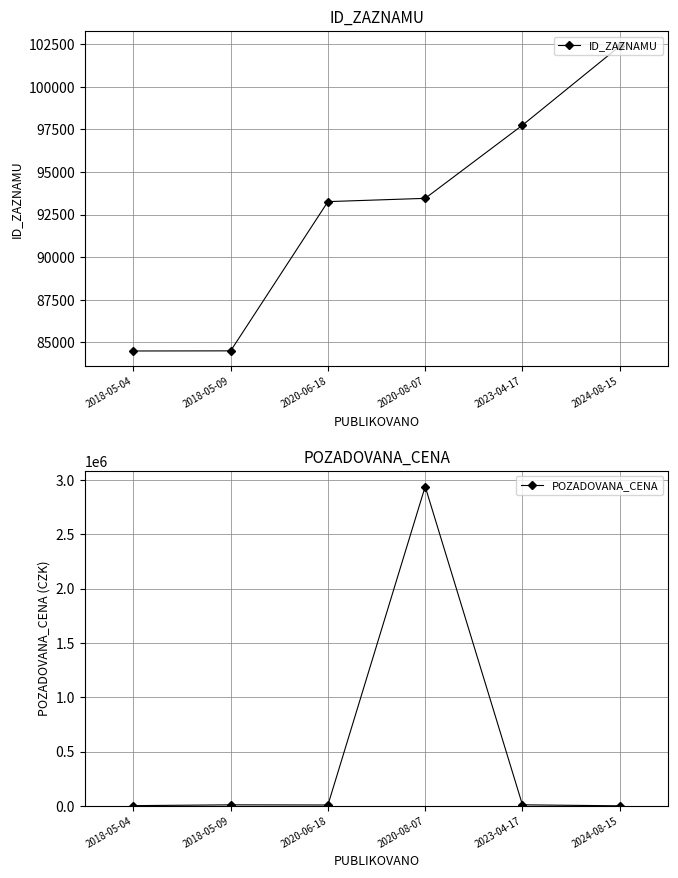

What is the sum of the POZADOVANA_CENA values at 2020-08-07 and 2018-05-09?

2948960